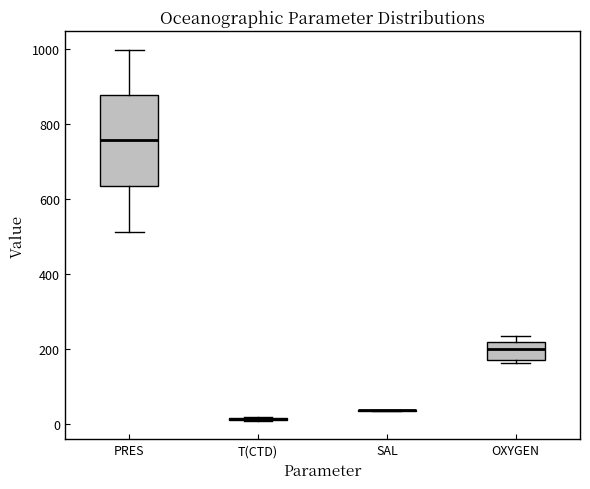

Reading left to right, transcribe this box plot: for each box, give where its median line is, the range the box spans, and where its two whiskers end, as read against the y-axis. The values are not printed on the chart, so give them approximately, as read against the axis.

PRES: median 760, box 640 to 880, whiskers 520 to 1000
T(CTD): box collapsed to a line at 20, whiskers 0 to 20
SAL: box collapsed to a line at 40, whiskers 40 to 40
OXYGEN: median 200, box 180 to 220, whiskers 160 to 240